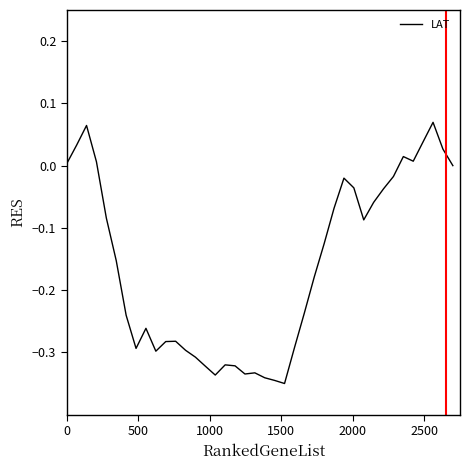

What is the difference between the maximum and minimum values?

0.4